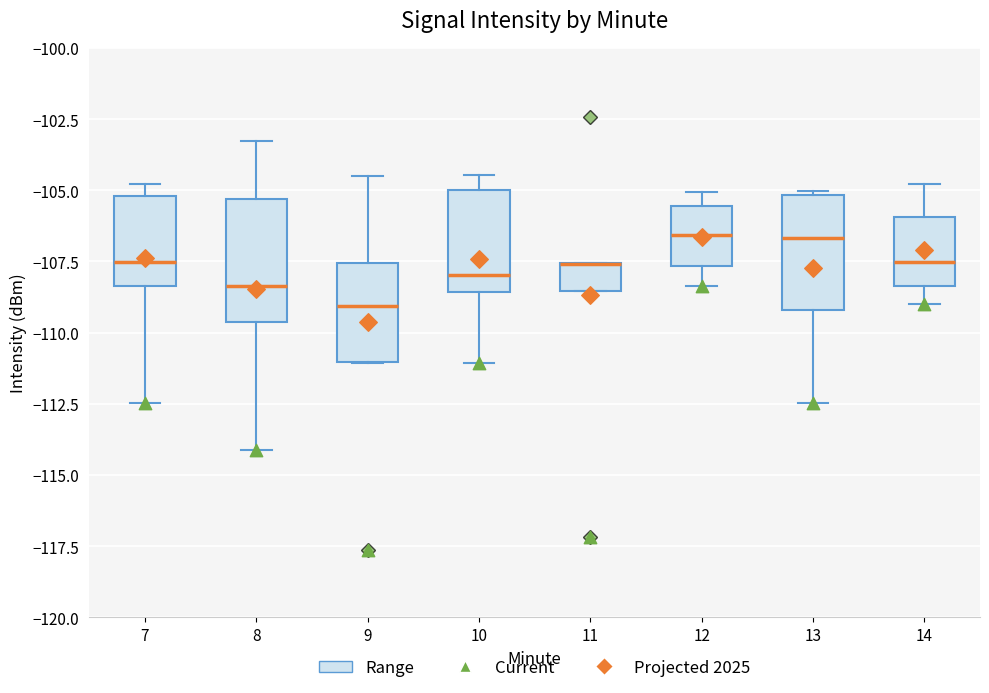

Reading left to right, read every box against the y-axis: the position of its median line, the range the box covers, and the ends of its whiskers. The values are not printed on the chart, so give them approximately, as read against the axis.

7: median -107.5, box -108.5 to -105.0, whiskers -112.5 to -105.0 (just above the box's upper edge)
8: median -108.5, box -109.5 to -105.5, whiskers -114.0 to -103.5
9: median -109.0, box -111.0 to -107.5, whiskers -111.0 to -104.5
10: median -108.0, box -108.5 to -105.0, whiskers -111.0 to -104.5
11: median -107.5 (drawn on the box's upper edge), box -108.5 to -107.5, whiskers -108.5 to -107.5
12: median -106.5, box -107.5 to -105.5, whiskers -108.5 to -105.0
13: median -106.5, box -109.0 to -105.0, whiskers -112.5 to -105.0
14: median -107.5, box -108.5 to -106.0, whiskers -109.0 to -105.0